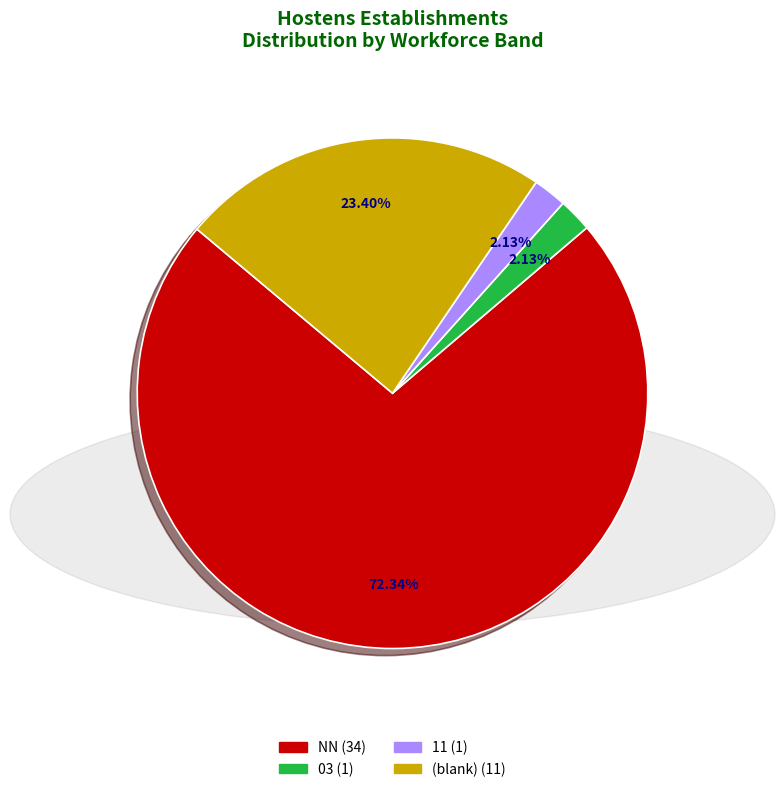

To the nearest percent, what is the difference between the largest and smallest slice percentages?

70%